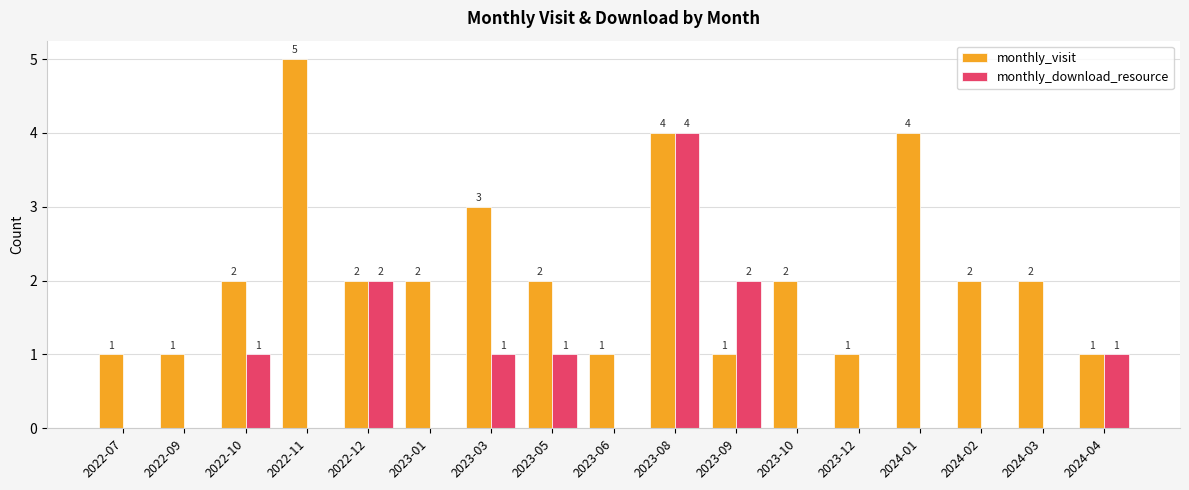

What is the greatest value displayed?

5